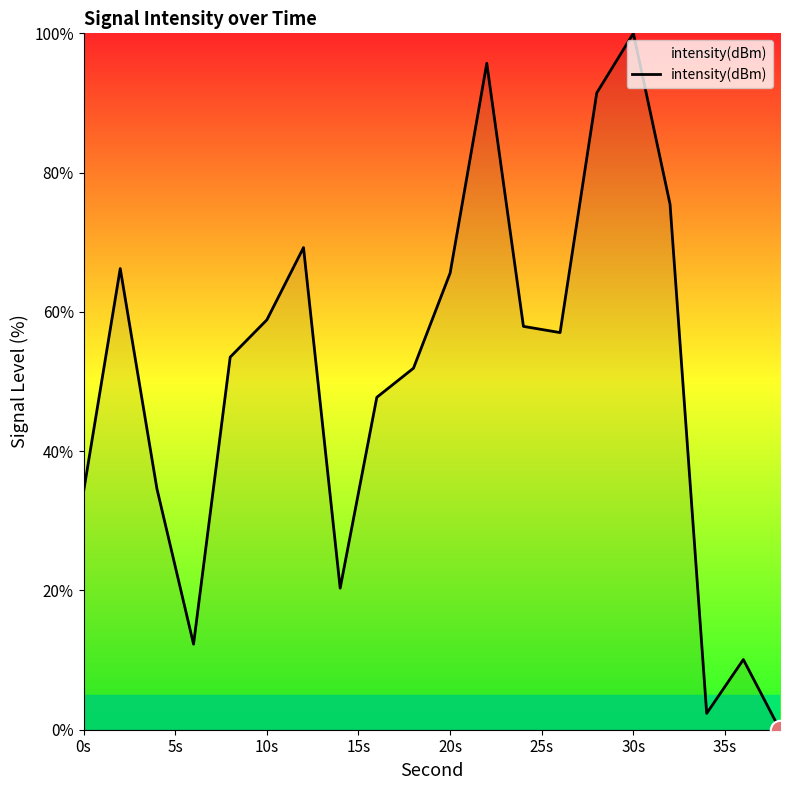

What is the difference between the maximum and minimum values?

100.0